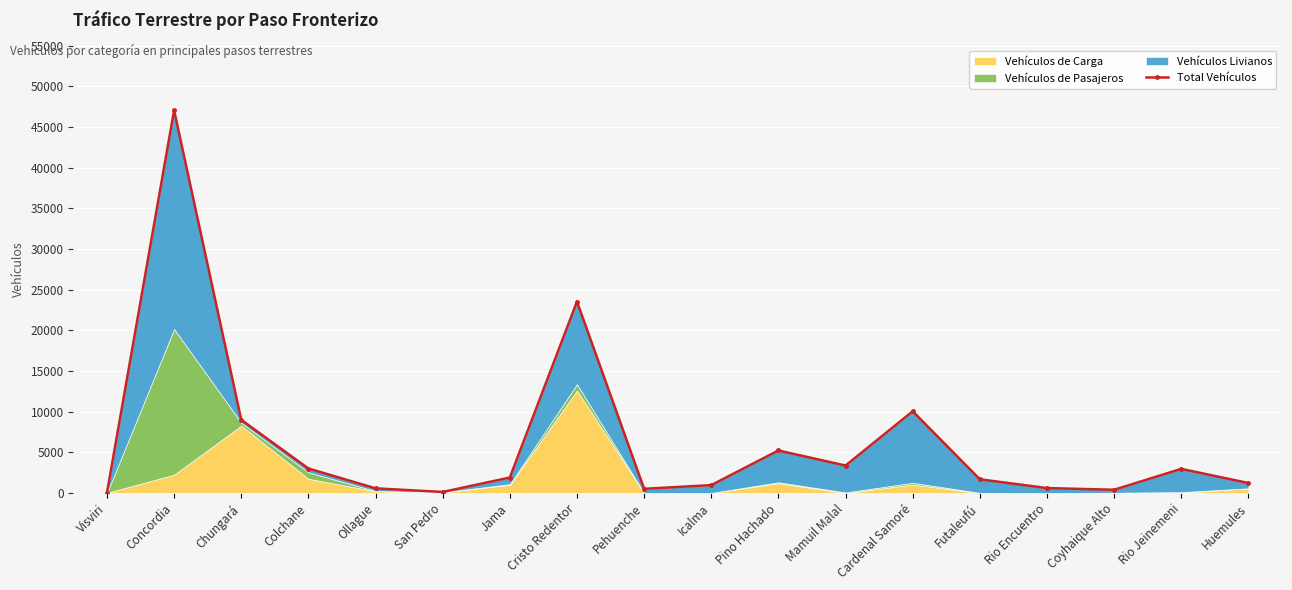

List the labels in order of value, largest first.

Concordia, Cristo Redentor, Cardenal Samoré, Chungará, Pino Hachado, Mamuil Malal, Colchane, Rio Jeinemeni, Jama, Futaleufú, Huemules, Icalma, Rio Encuentro, Ollague, Pehuenche, Coyhaique Alto, San Pedro, Visviri